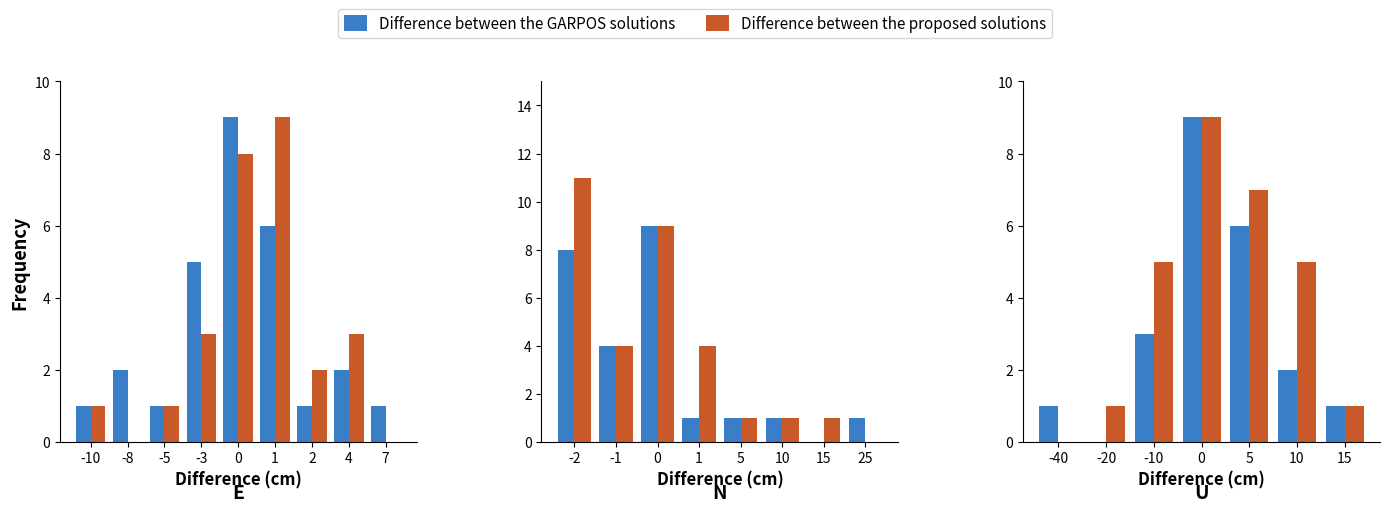

What are all the series names shown in the legend?

Difference between the GARPOS solutions, Difference between the proposed solutions